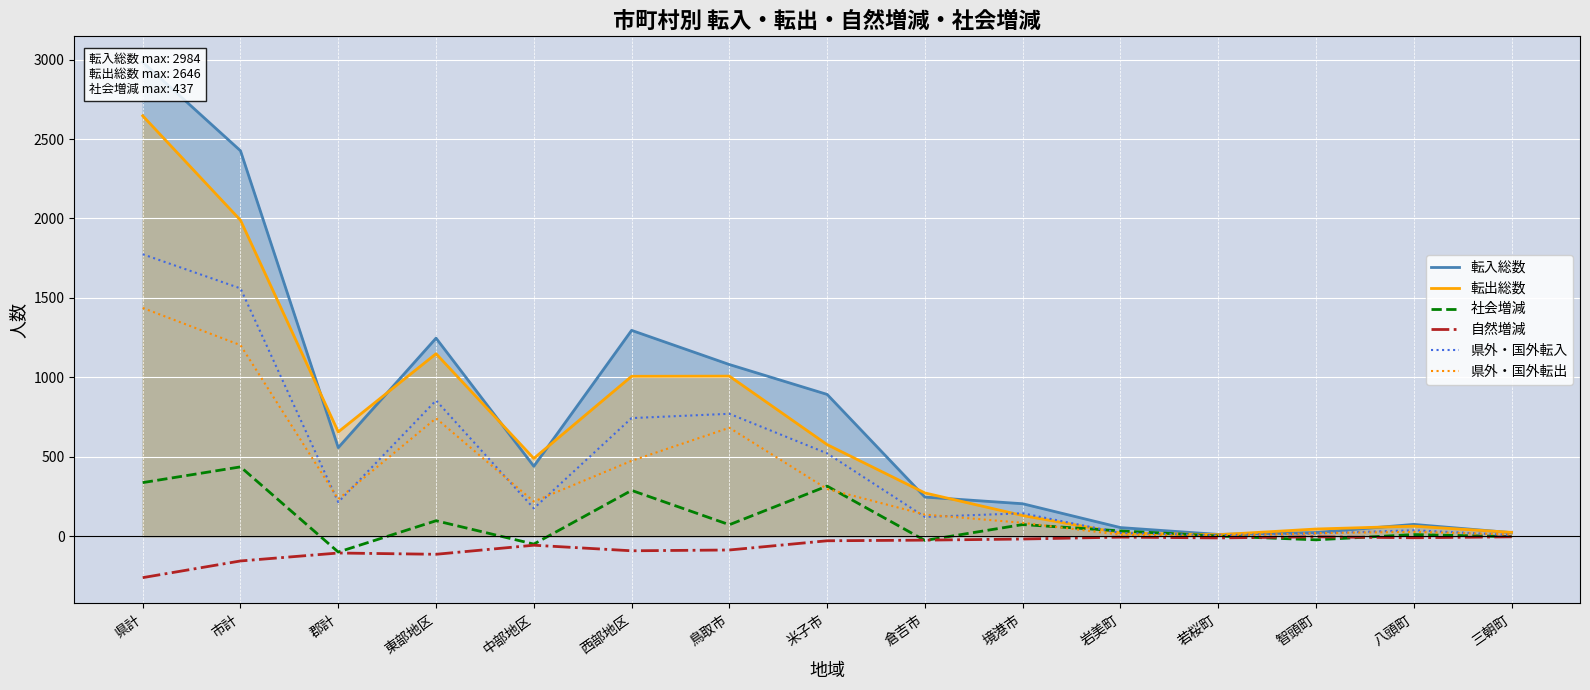

What is the total value across all series at 倉吉市?

729